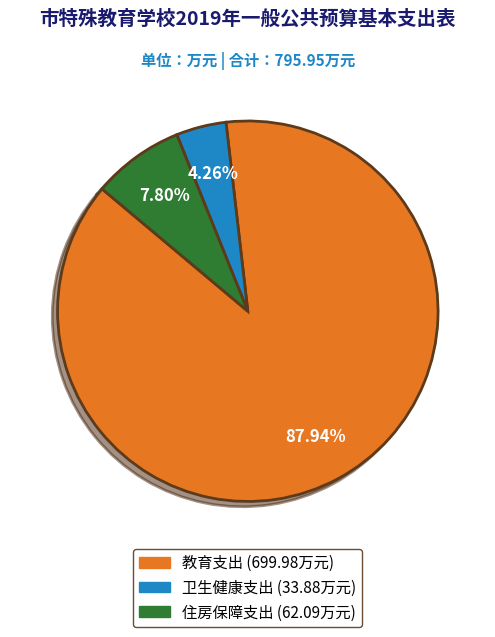

What is the majority slice?

教育支出